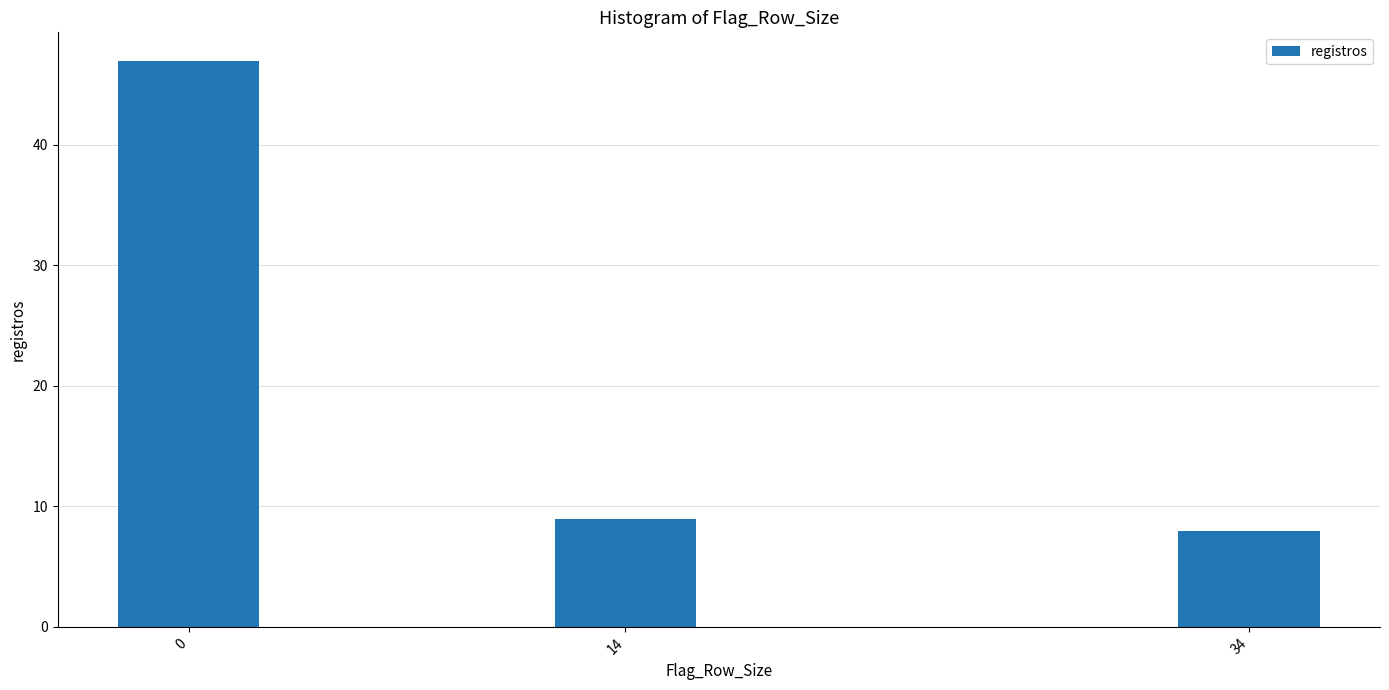

Reading left to right, what are all the values shown in this chart?

0=47	14=9	34=8